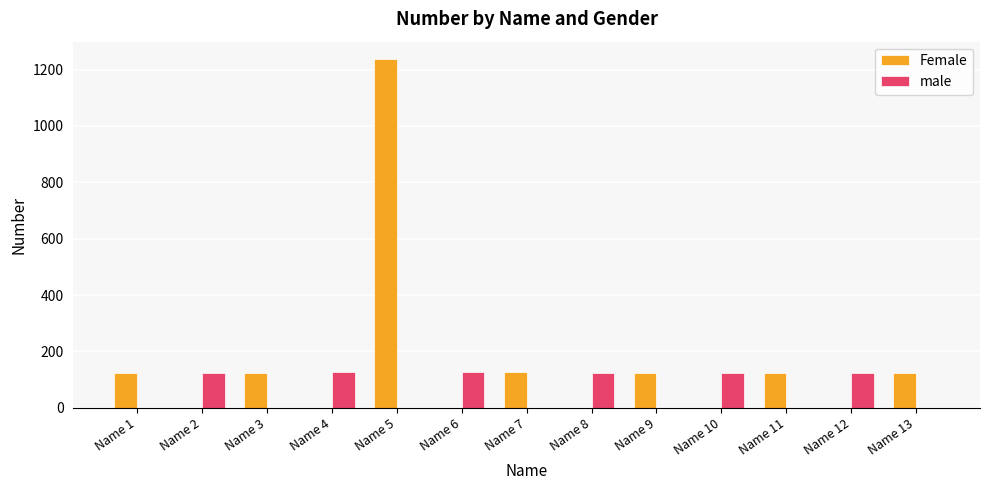

Which series changed the most between Name 5 and Name 10?

Female